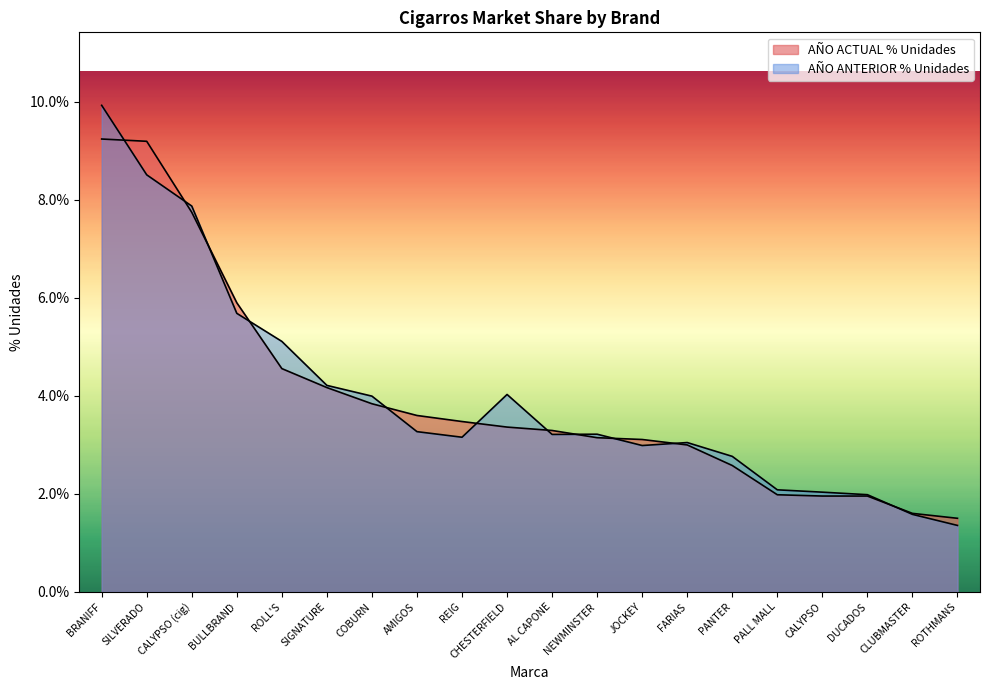

At which label does AÑO ACTUAL % Unidades reach its minimum?

ROTHMANS